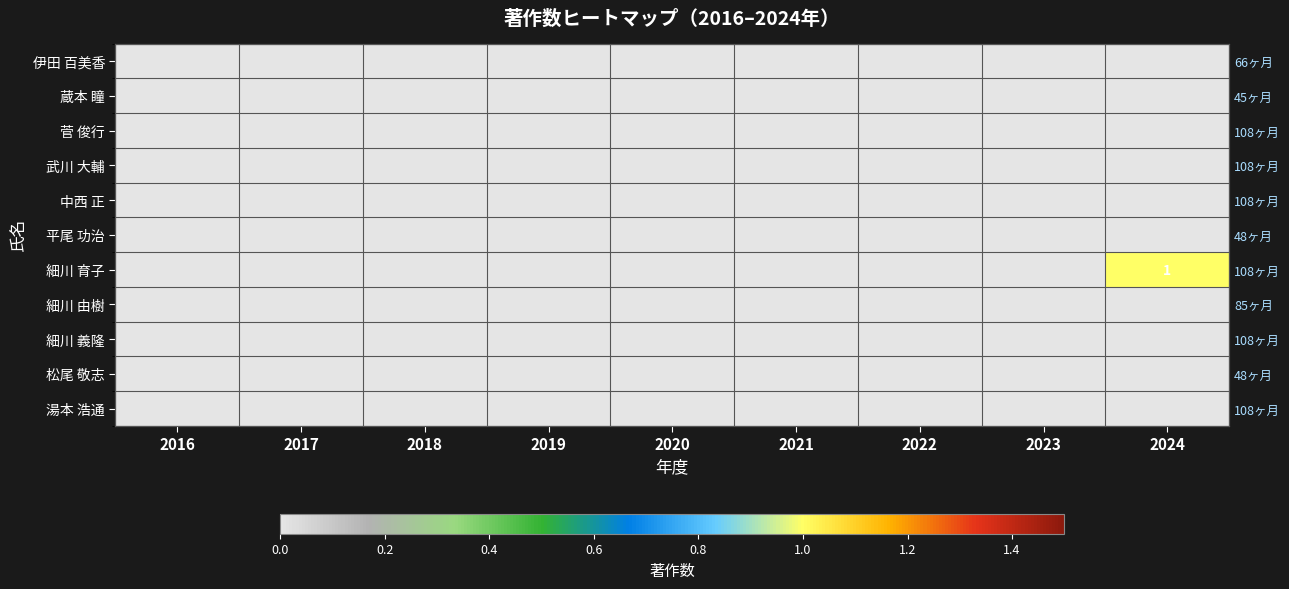

List the series in order of their peak value, lowest first.

伊田 百美香, 蔵本 瞳, 菅 俊行, 武川 大輔, 中西 正, 平尾 功治, 細川 由樹, 細川 義隆, 松尾 敬志, 湯本 浩通, 細川 育子